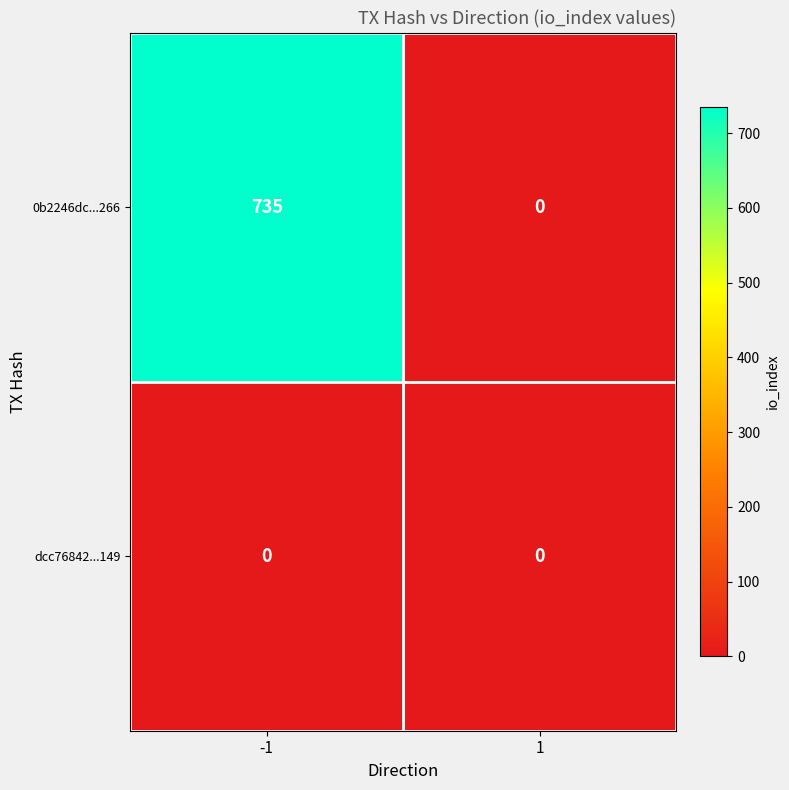

Reading left to right, extract all data points from this chart.

0b2246dc...266: 735	0
dcc76842...149: 0	0